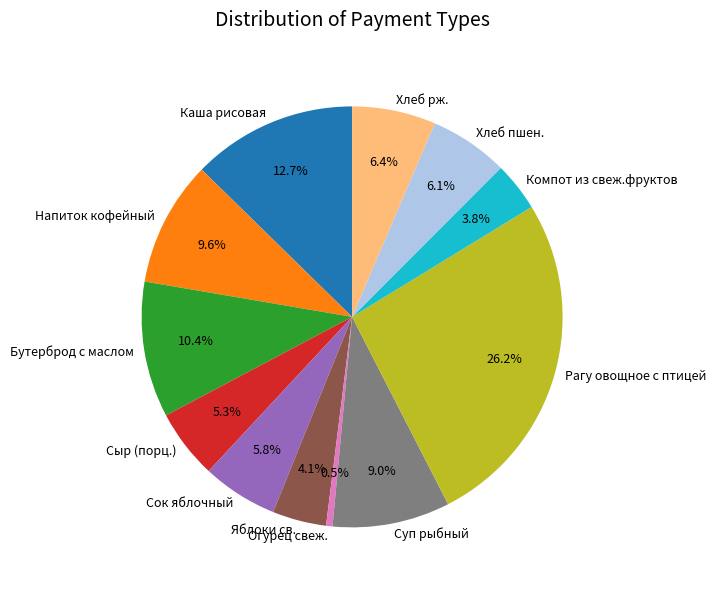

How much of the chart is everything except Каша рисовая?

87.3%